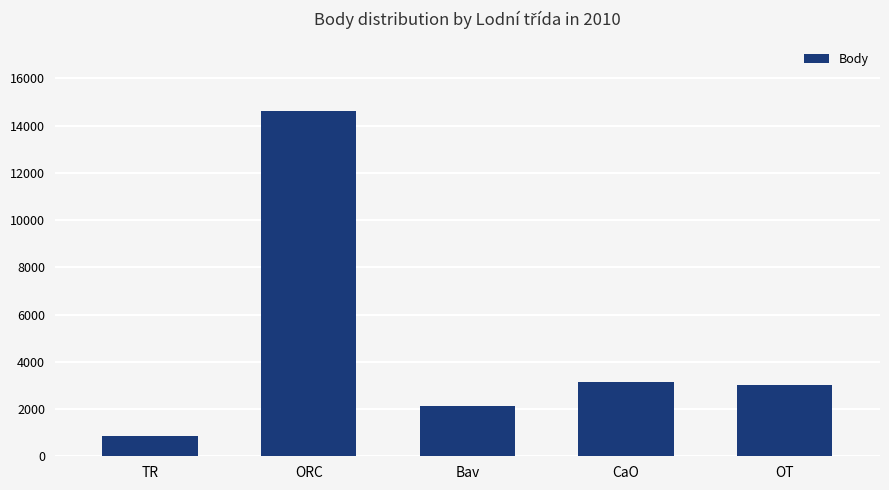

List the labels in order of value, smallest first.

TR, Bav, OT, CaO, ORC